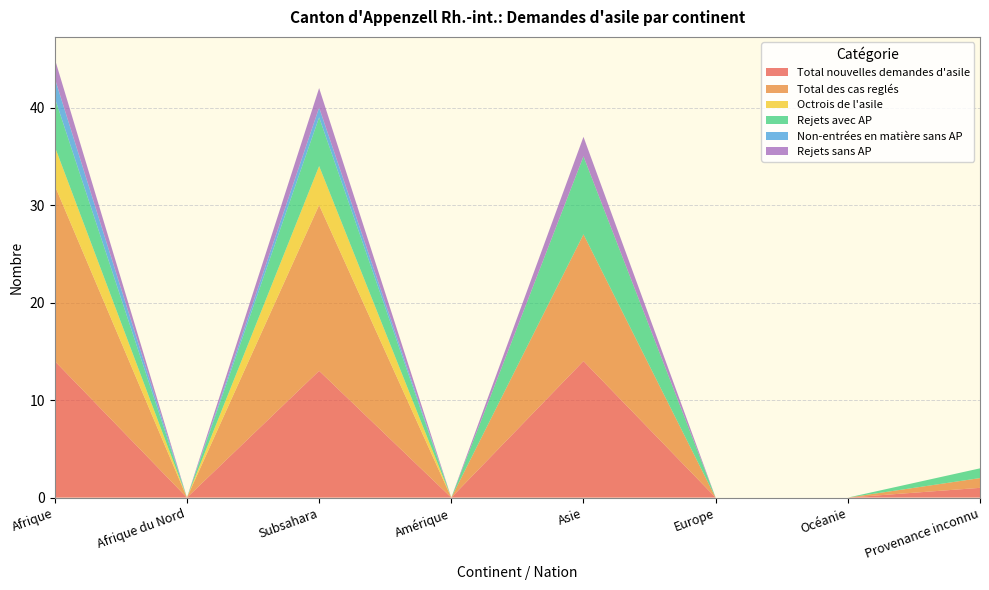

Reading left to right, list all the values displayed in this chart.

Total nouvelles demandes d'asile: Afrique=14	Afrique du Nord=0	Subsahara=13	Amérique=0	Asie=14	Europe=0	Océanie=0	Provenance inconnu=1
Total des cas reglés: Afrique=18	Afrique du Nord=0	Subsahara=17	Amérique=0	Asie=13	Europe=0	Océanie=0	Provenance inconnu=1
Octrois de l'asile: Afrique=4	Afrique du Nord=0	Subsahara=4	Amérique=0	Asie=0	Europe=0	Océanie=0	Provenance inconnu=0
Rejets avec AP: Afrique=5	Afrique du Nord=0	Subsahara=5	Amérique=0	Asie=8	Europe=0	Océanie=0	Provenance inconnu=1
Non-entrées en matière sans AP: Afrique=2	Afrique du Nord=0	Subsahara=1	Amérique=0	Asie=0	Europe=0	Océanie=0	Provenance inconnu=0
Rejets sans AP: Afrique=2	Afrique du Nord=0	Subsahara=2	Amérique=0	Asie=2	Europe=0	Océanie=0	Provenance inconnu=0